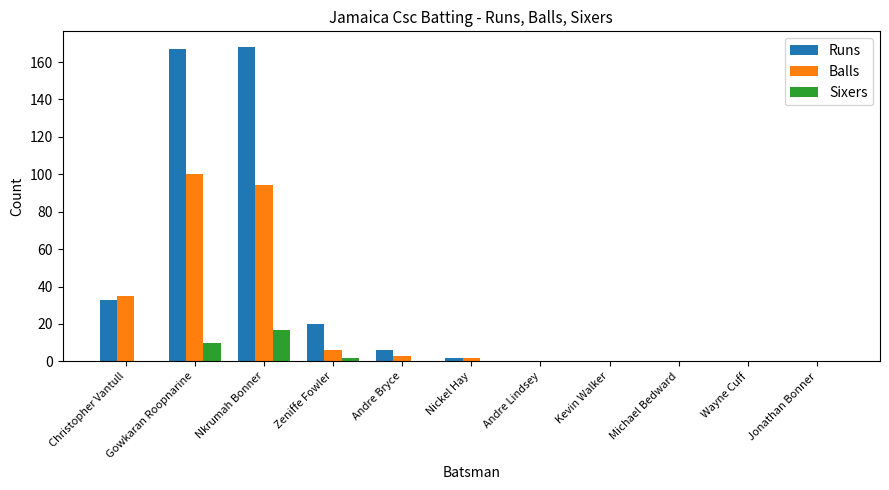

The Sixers series shows 17 at Nkrumah Bonner. True or false?

True